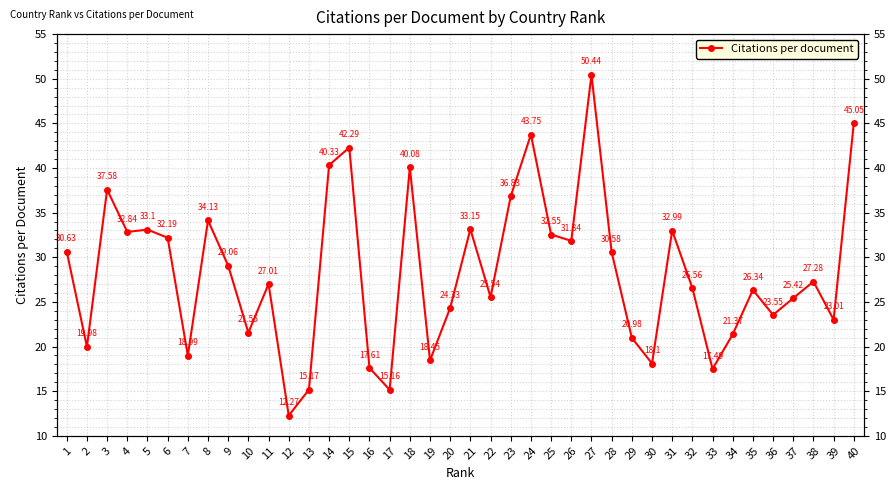

Which has a higher value, 6 or 9?

6